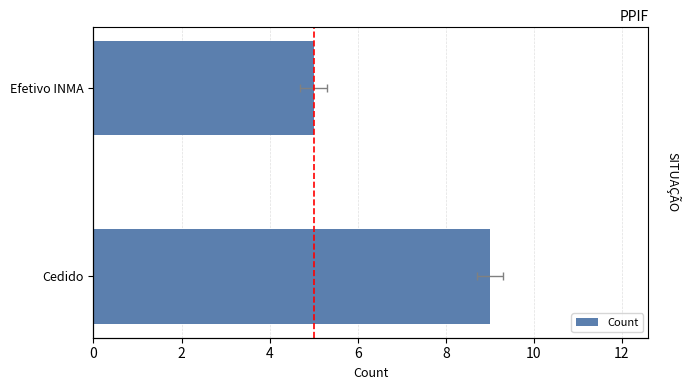

The chart shows a value of 3 at 0. True or false?

False